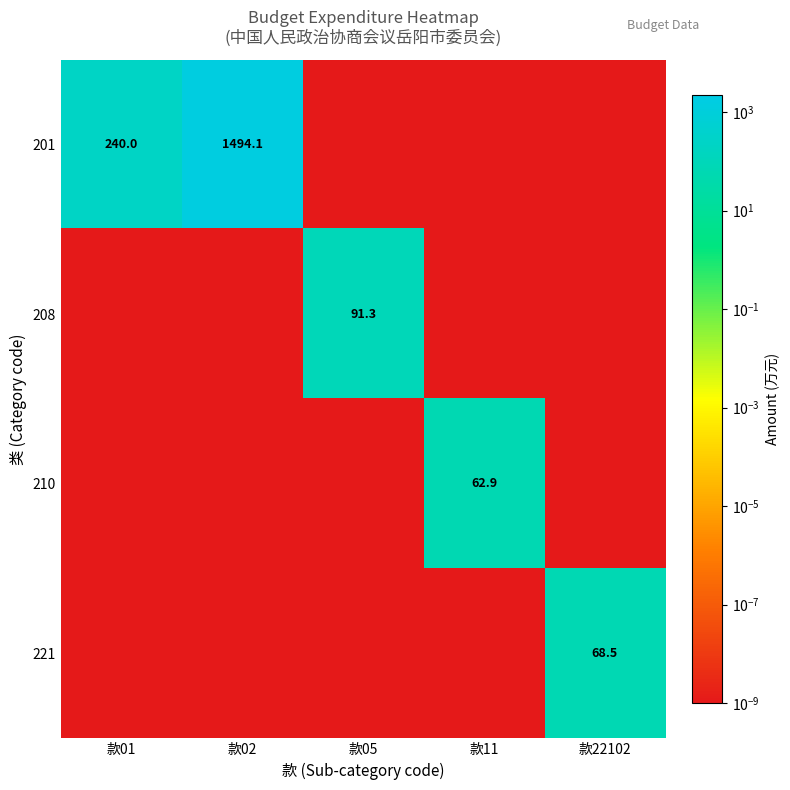

True or false: 201 has a value of 1494.1 at 款02.

True